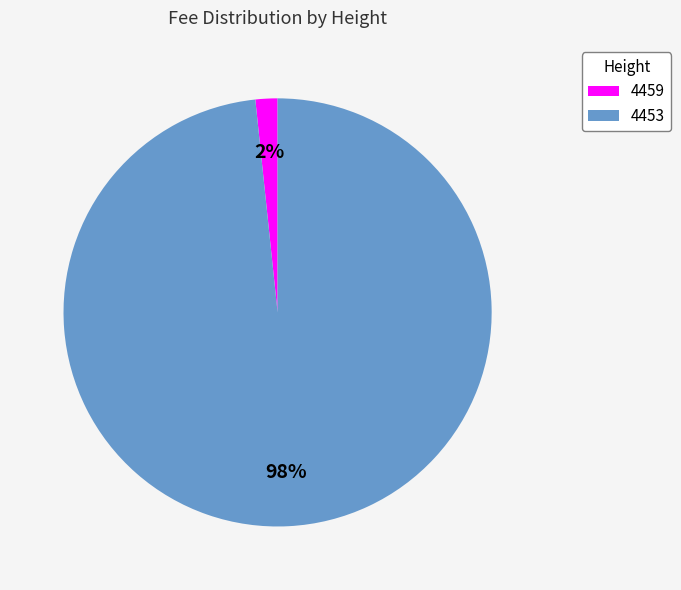

Rank the categories by value from highest to lowest.

4453, 4459